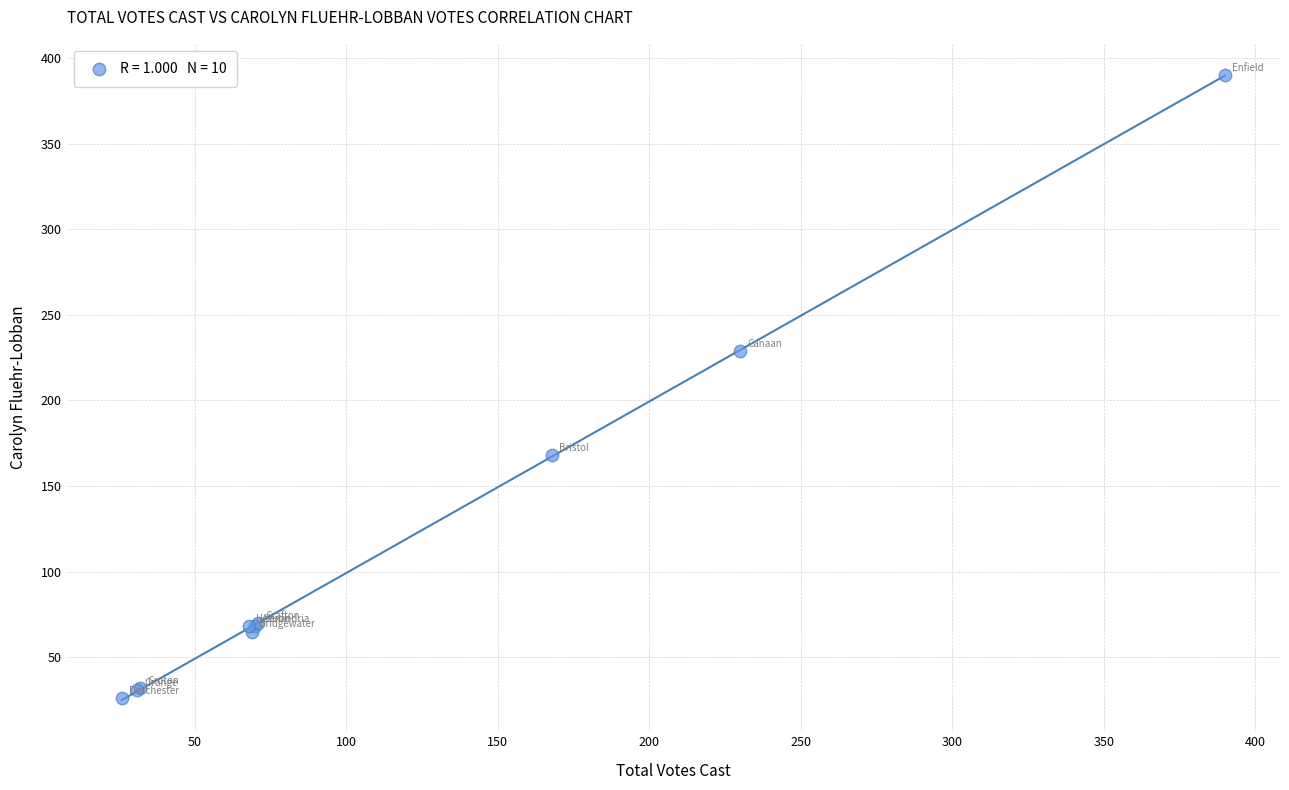

What Y value in the scatter plot is closest to 208?

229